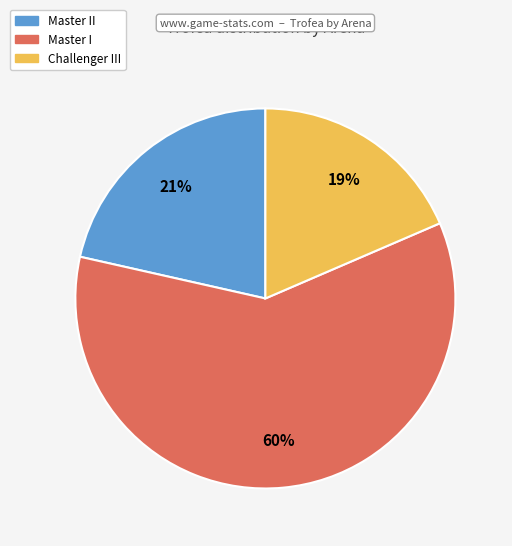

Is there any slice that represents more than half of the pie?

Yes